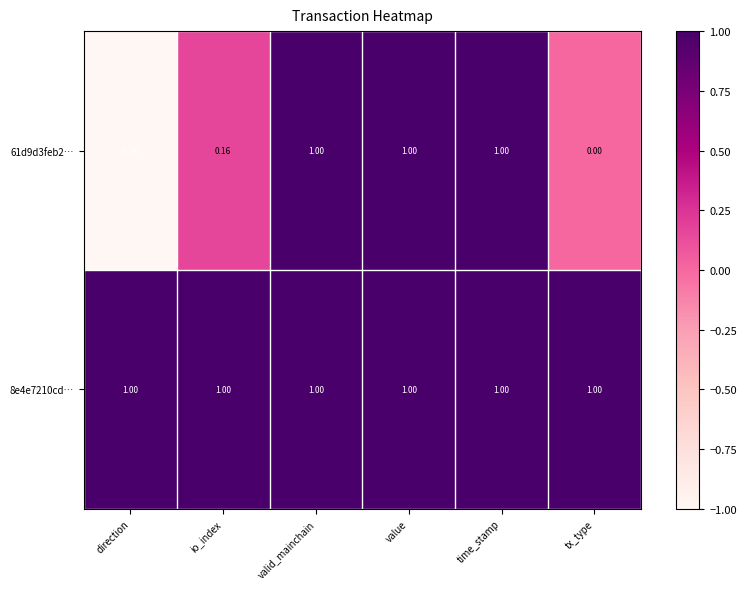

Which label corresponds to the smallest value in the chart?

direction